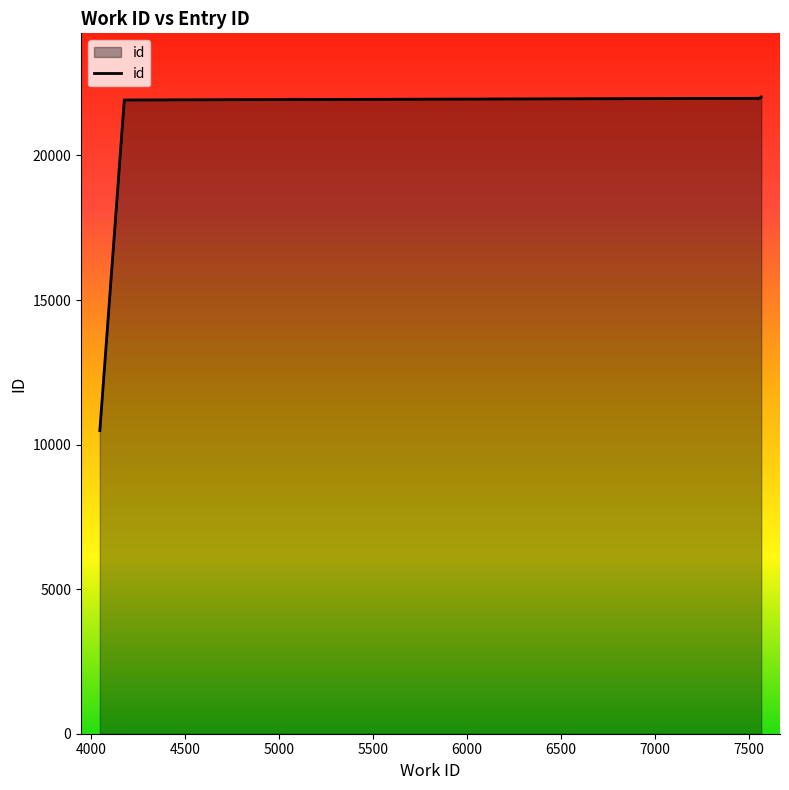

What value does the data have at 4047?

10485